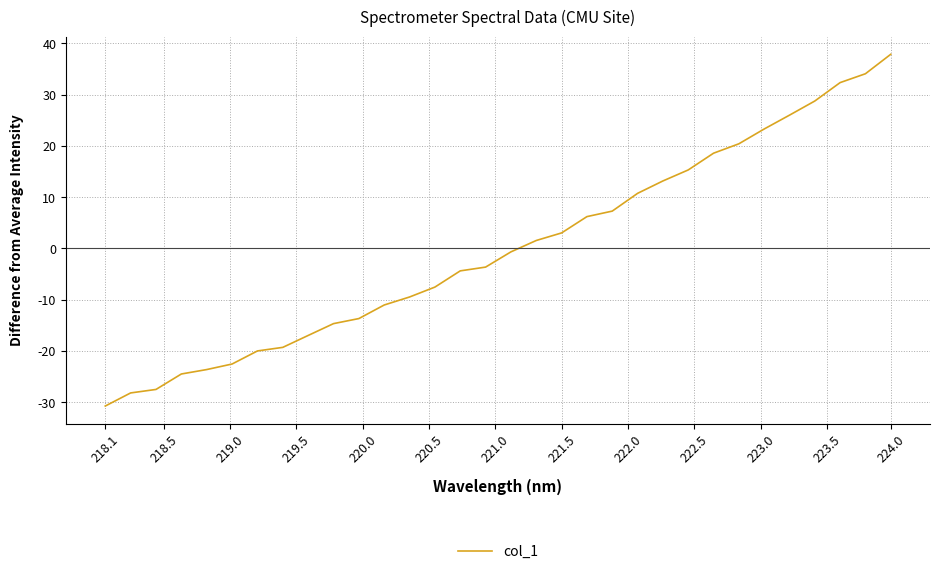

How many values are below zero?

17